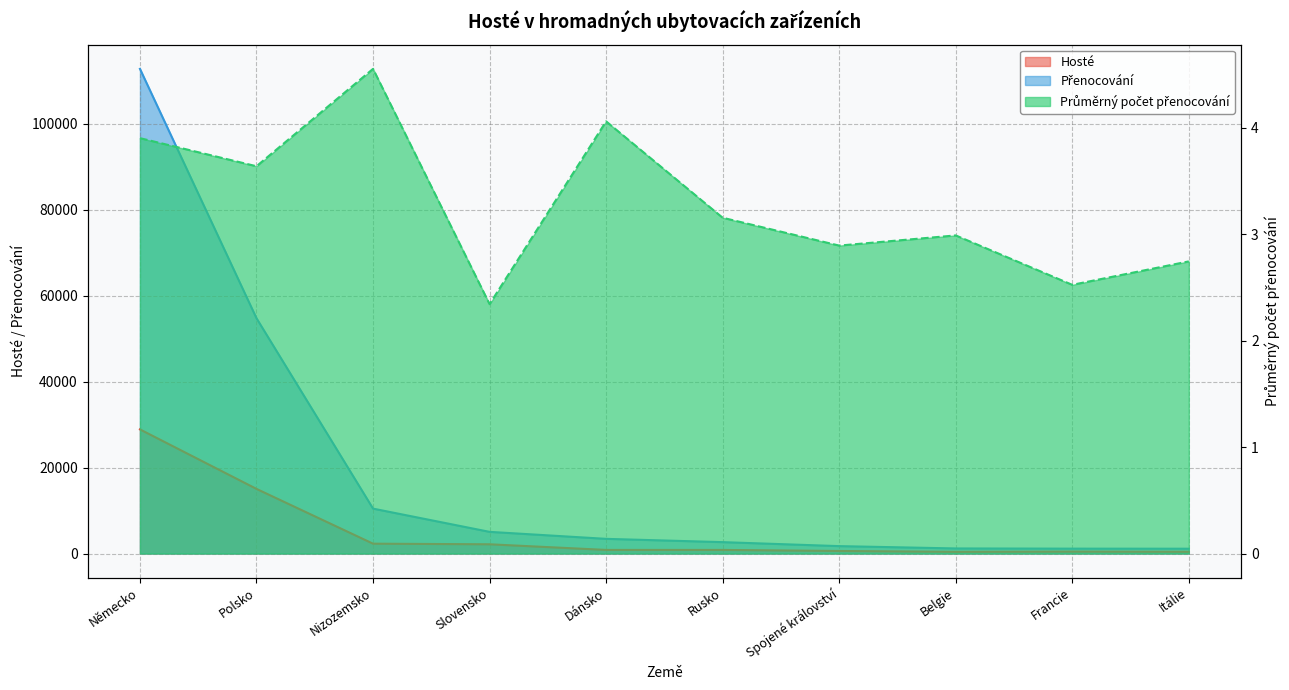

What is the label of the 1st point from the right?

Itálie